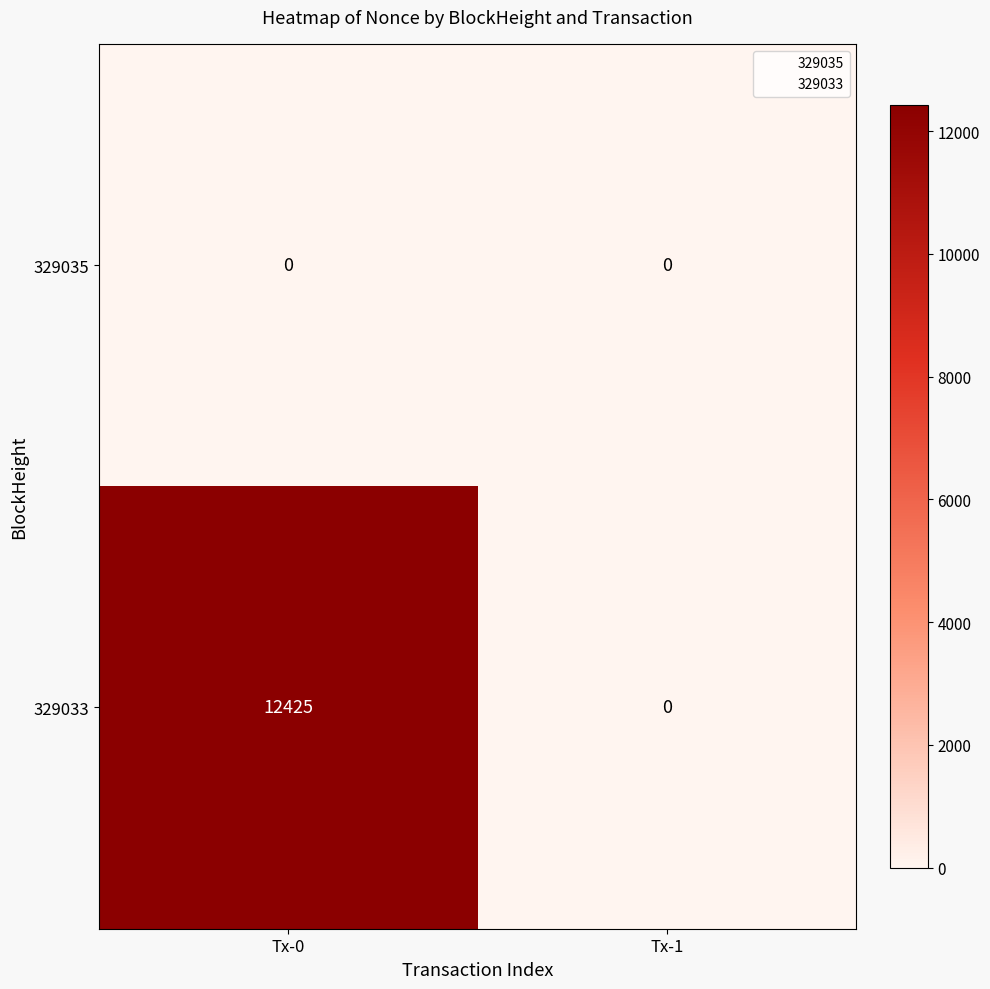

Is it true that 329033 equals 0 at Tx-1?

True